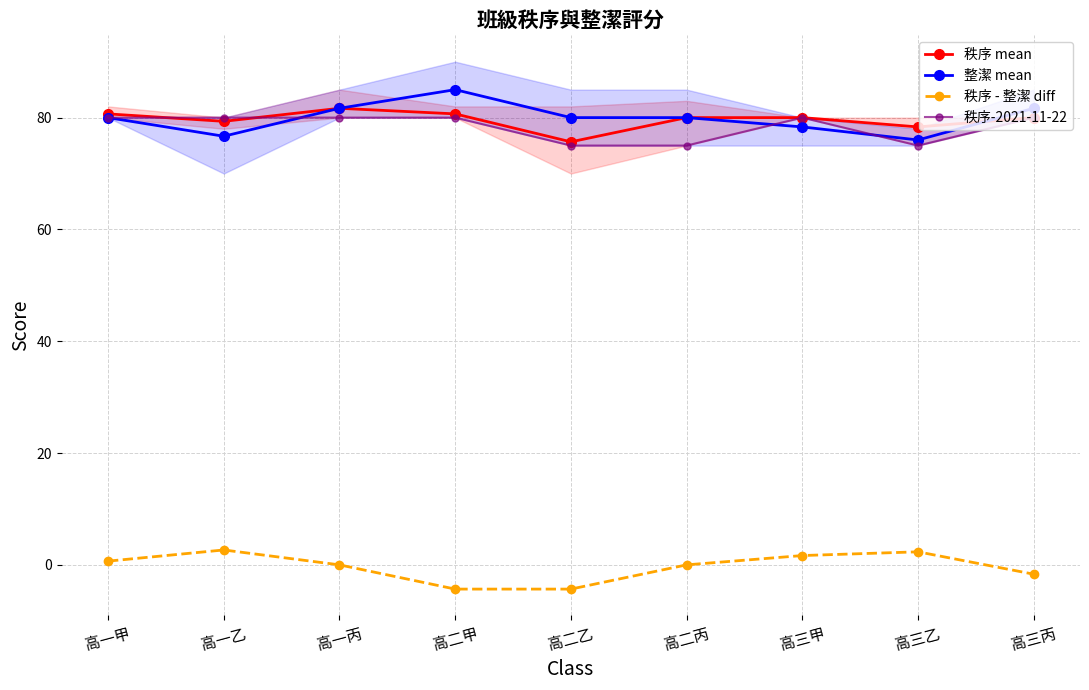

What is the difference between the maximum and minimum values in the 秩序-2021-11-22 series?

5.0